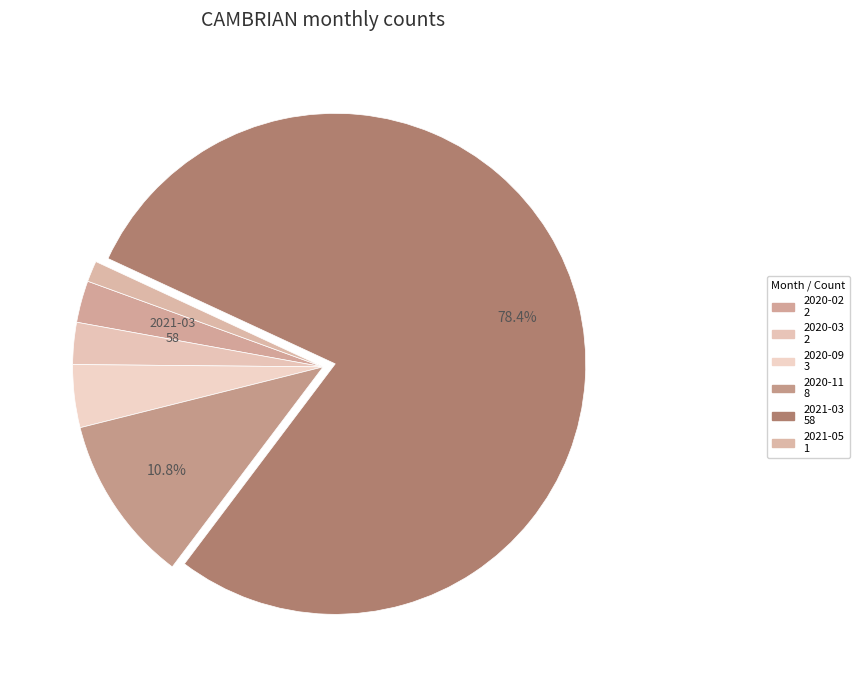

Which has a higher value, 2020-03 or 2021-03?

2021-03